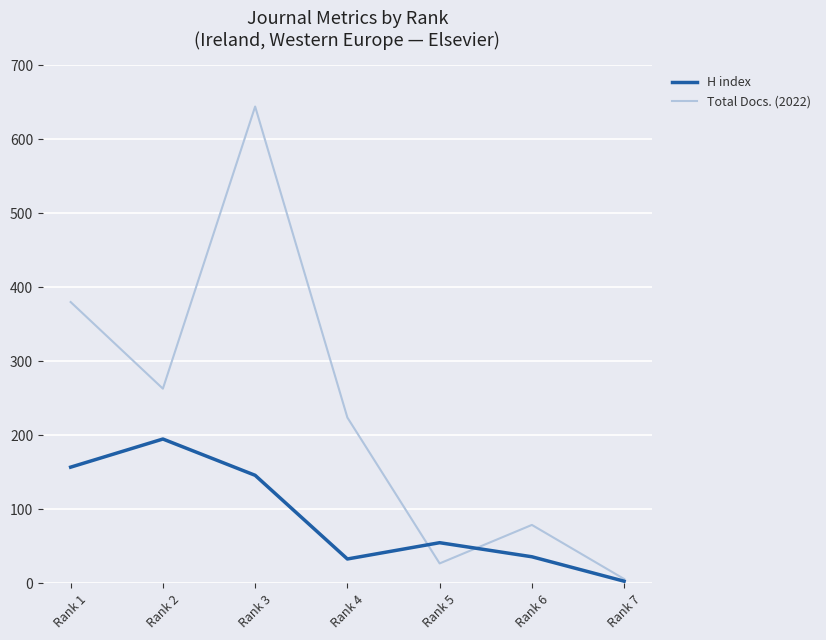

Rank the series at Rank 6 from lowest to highest value.

H index, Total Docs. (2022)